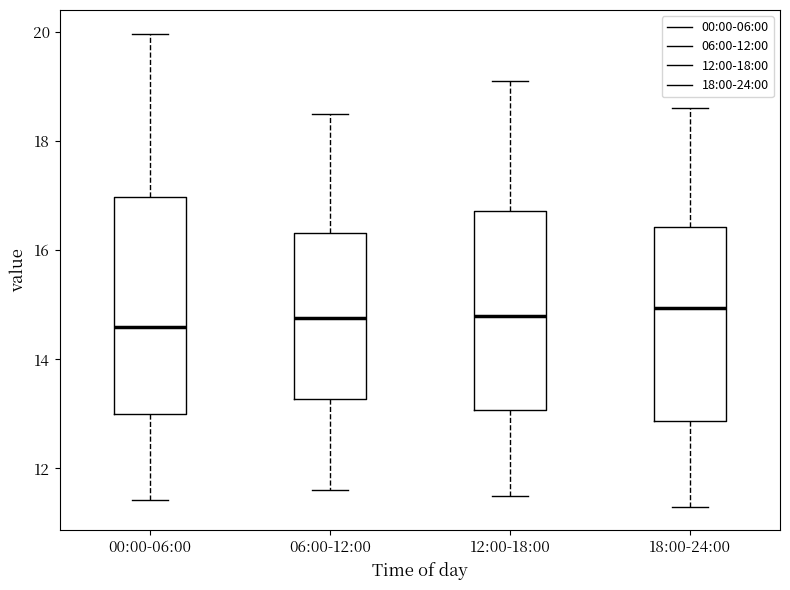

Where does the median line of the box for 12:00-18:00 sit on the y-axis? The values are not printed on the chart, so give them approximately, as read against the axis.

14.8